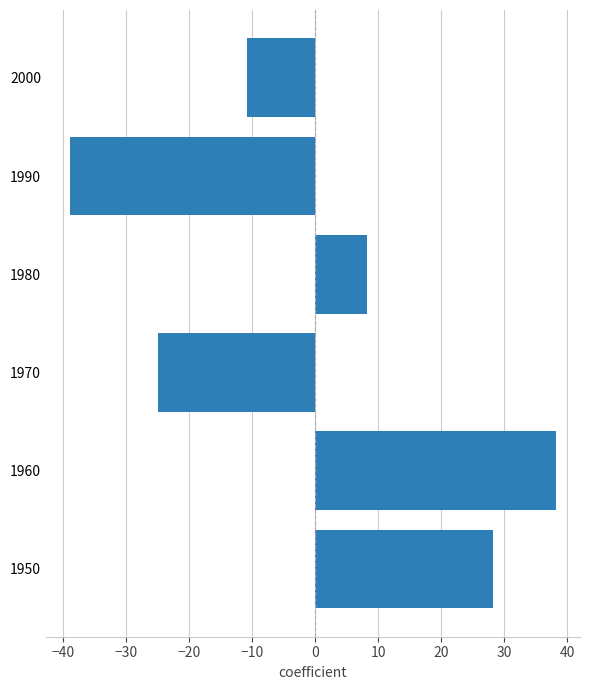

Is it true that the value at 2000 is -10.8?

True